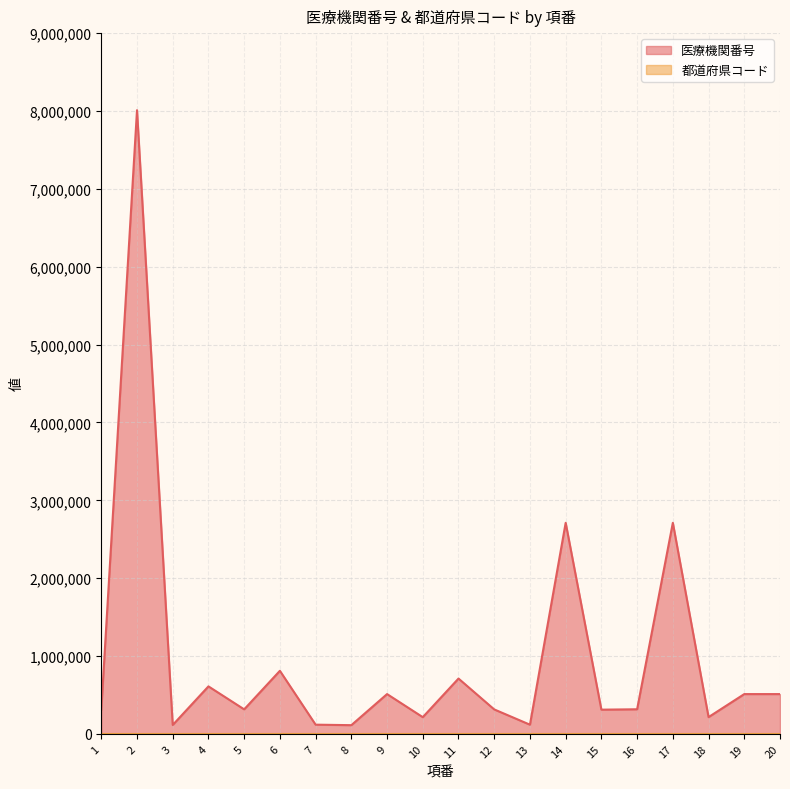

How many lines are shown in the chart?

2